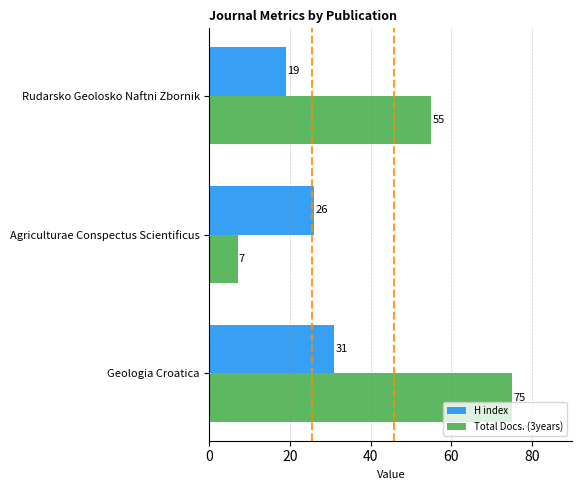

List the labels in order of Total Docs. (3years) value, smallest first.

Agriculturae Conspectus Scientificus, Rudarsko Geolosko Naftni Zbornik, Geologia Croatica